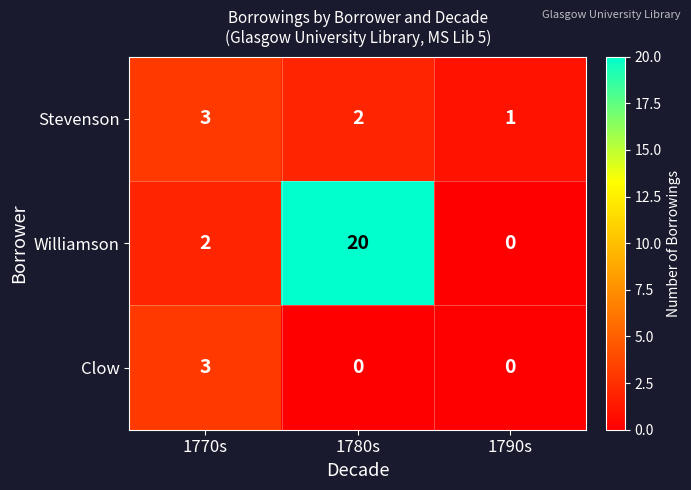

At which category is the sum across all series the highest?

1780s